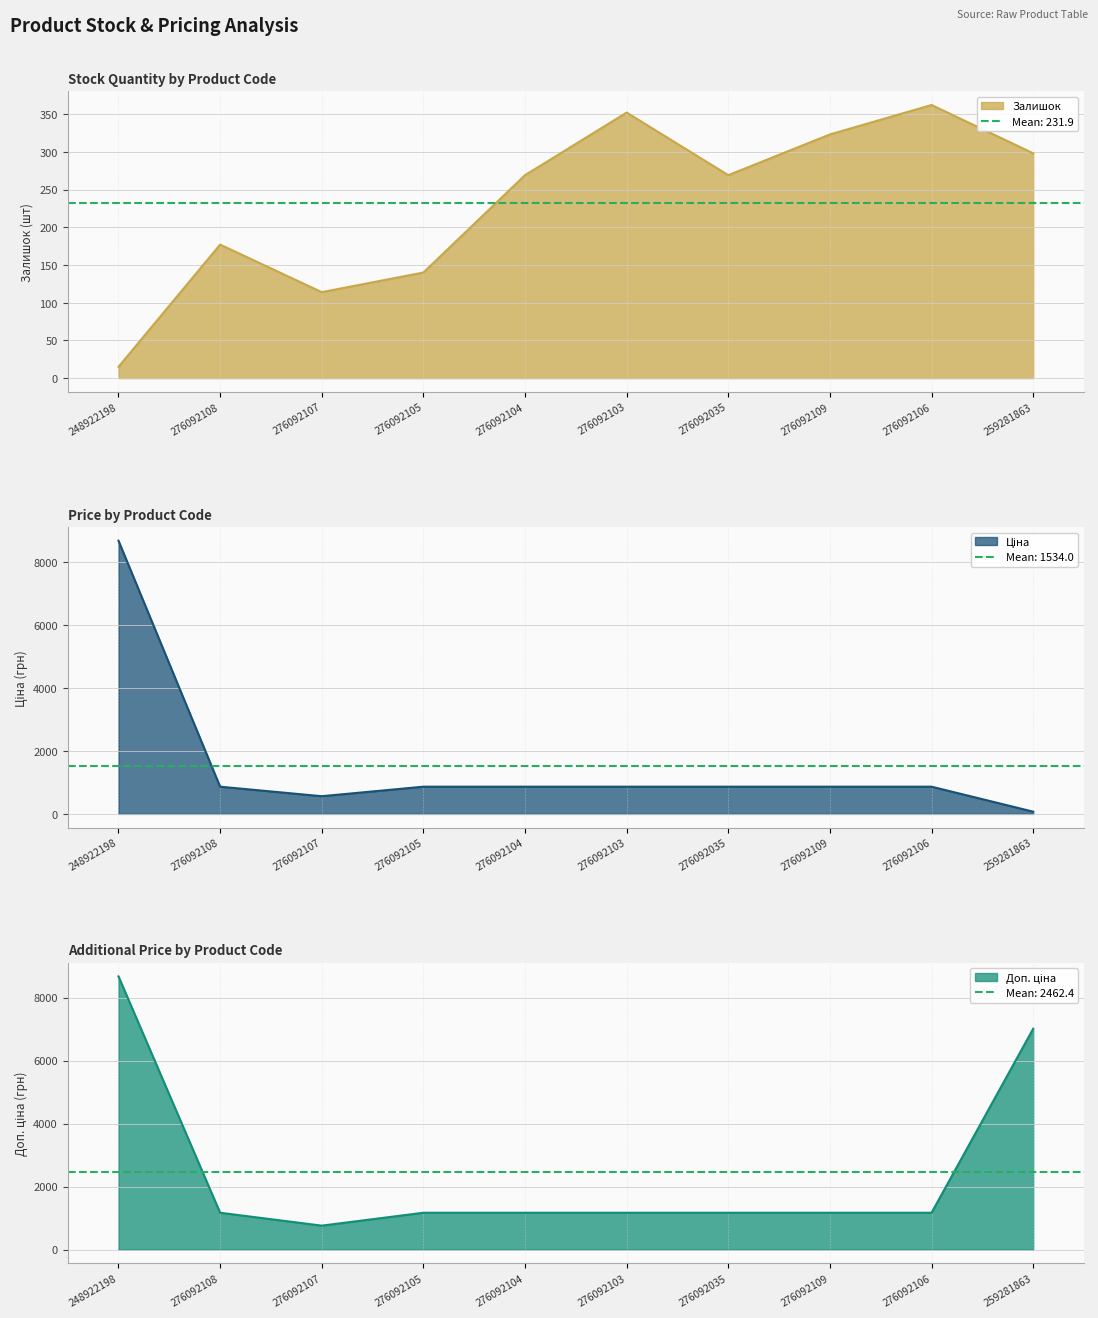

What position from the left is 259281863?

10